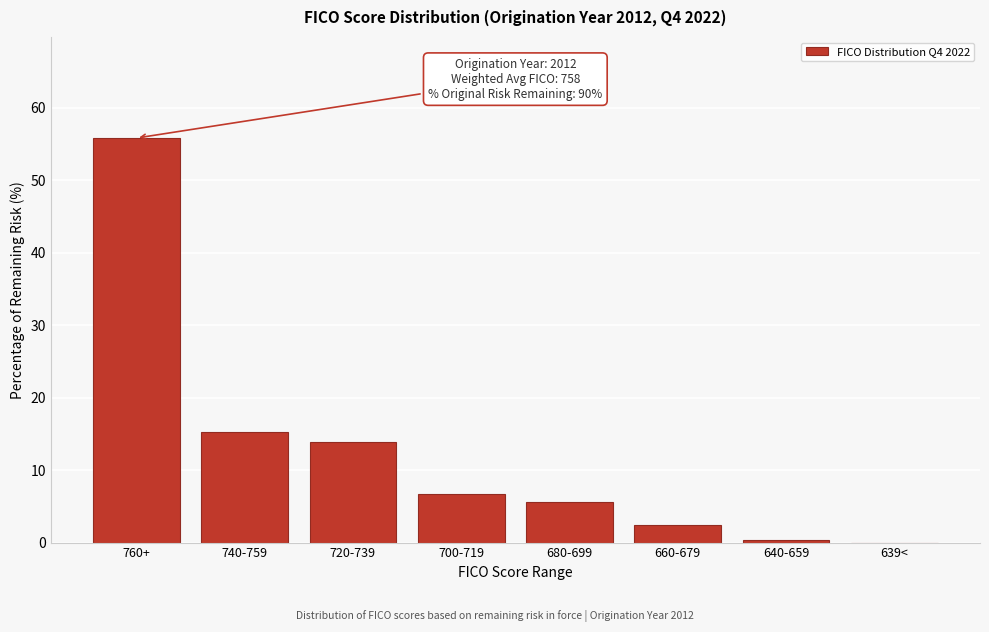

Reading left to right, extract all data points from this chart.

760+=55.8	740-759=15.3	720-739=13.9	700-719=6.7	680-699=5.6	660-679=2.4	640-659=0.4	639<=0.0